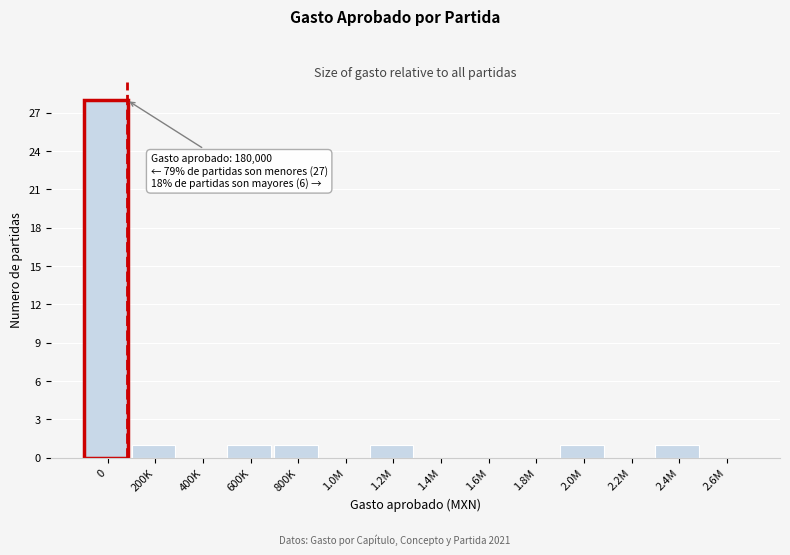

Reading right to left, extract all data points from this chart.

2.6M=0	2.4M=1	2.2M=0	2.0M=1	1.8M=0	1.6M=0	1.4M=0	1.2M=1	1.0M=0	800K=1	600K=1	400K=0	200K=1	0=28